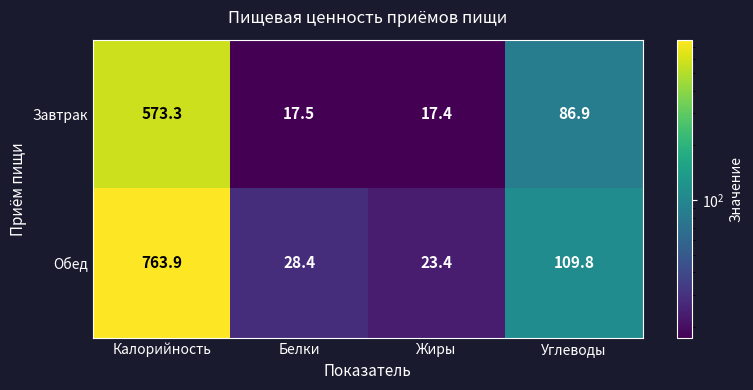

What is the sum of all Завтрак values?

695.1